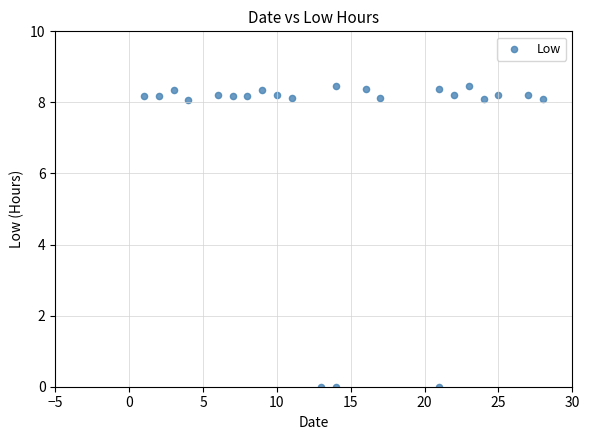

What is the range of Y values (max minus min)?

8.5